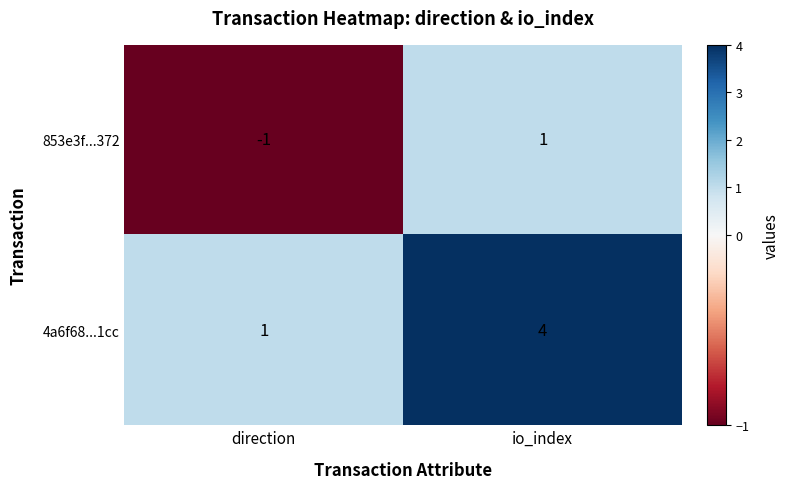

What is the sum of the 4a6f68...1cc values at direction and io_index?

5